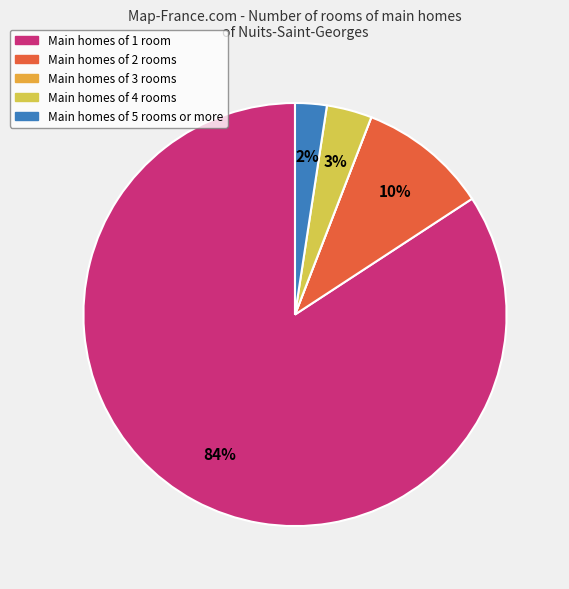

Is there a majority slice in this chart?

Yes